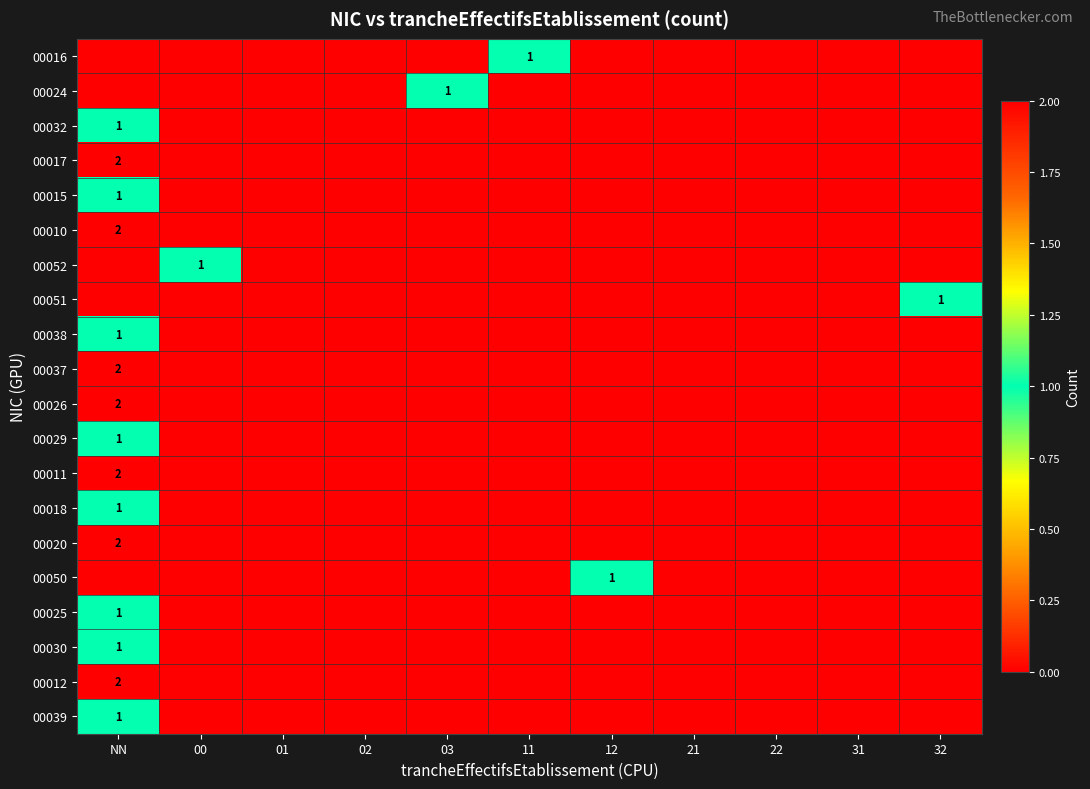

The value of 00016 at 11 is 1. True or false?

True